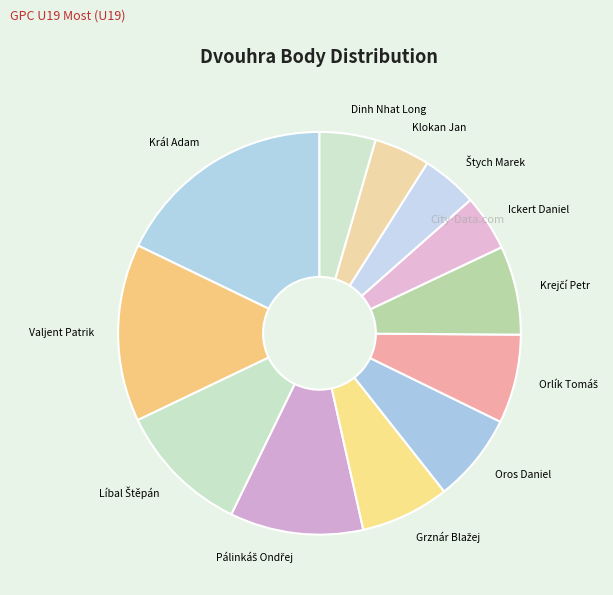

True or false: Král Adam accounts for 4% of the total.

False